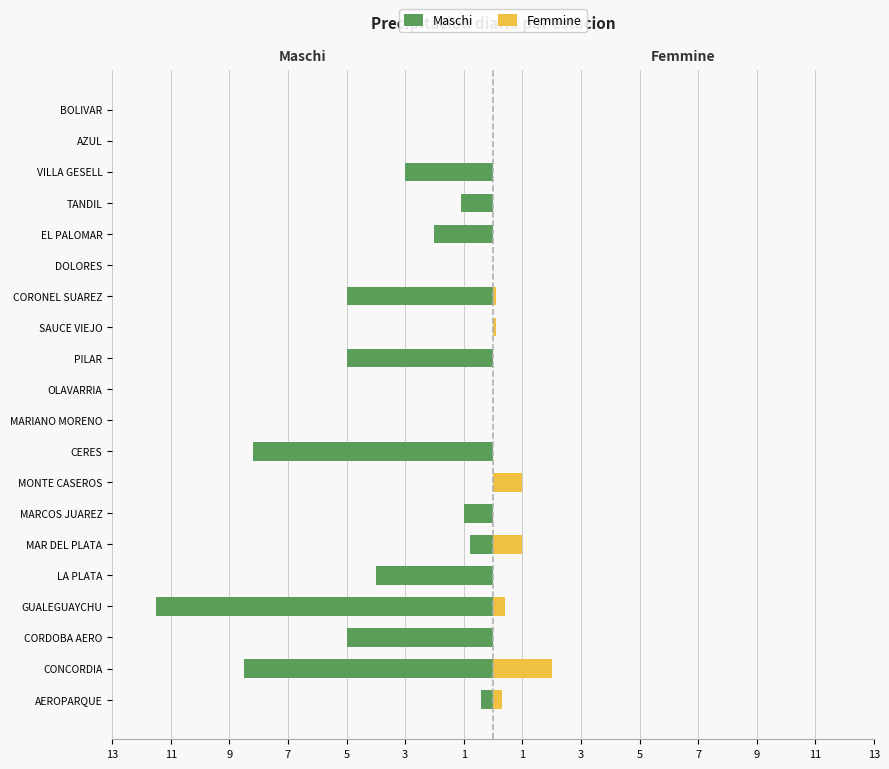

Does the chart contain stacked bars?

No